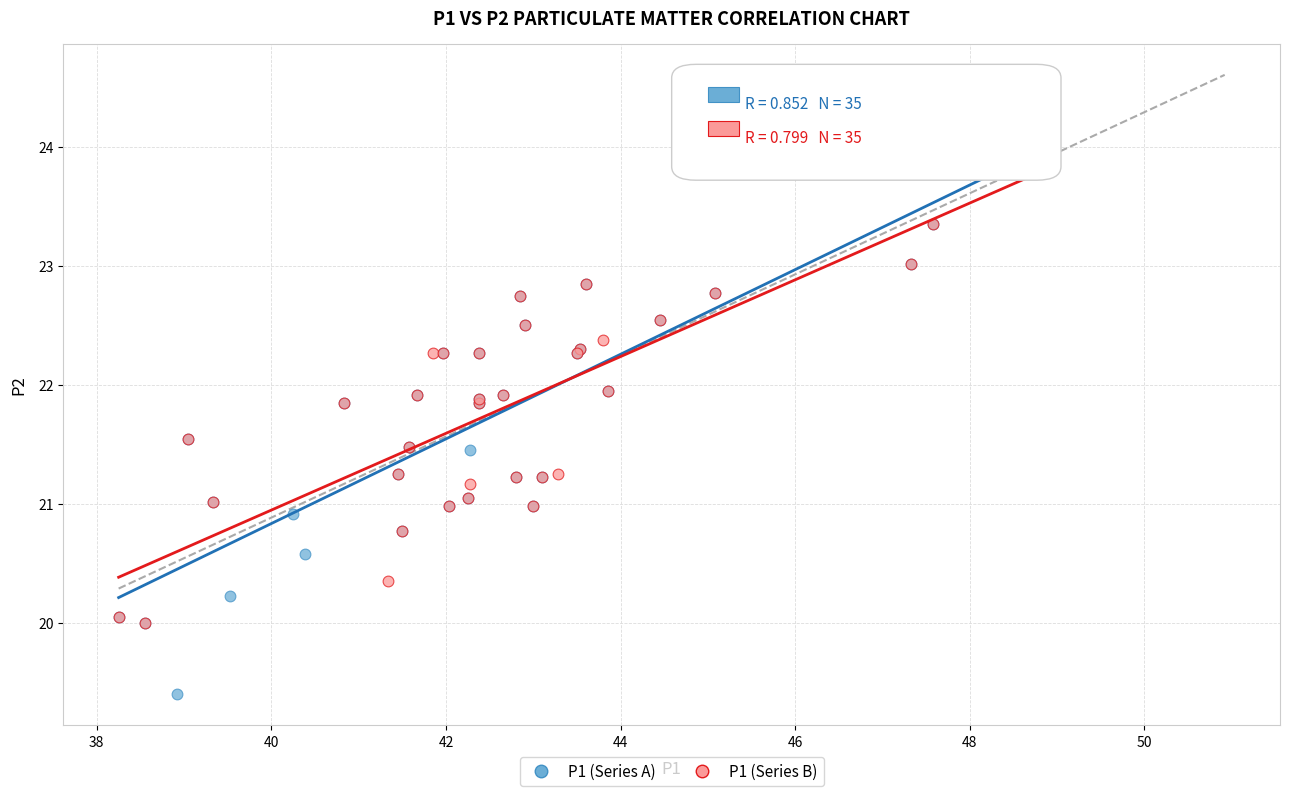

Which series has the largest Y range (max minus min)?

P1 (Series A)